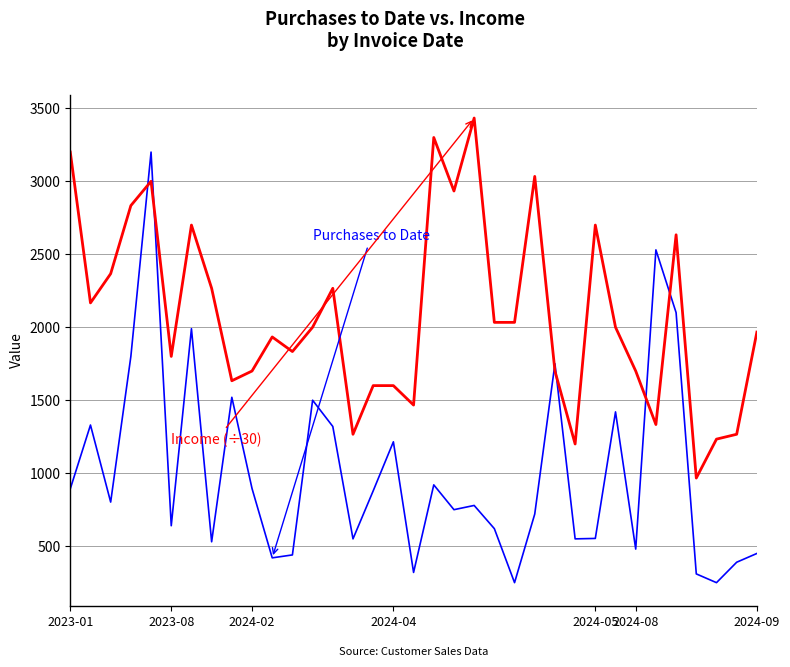

What is the smallest value displayed?

250.0